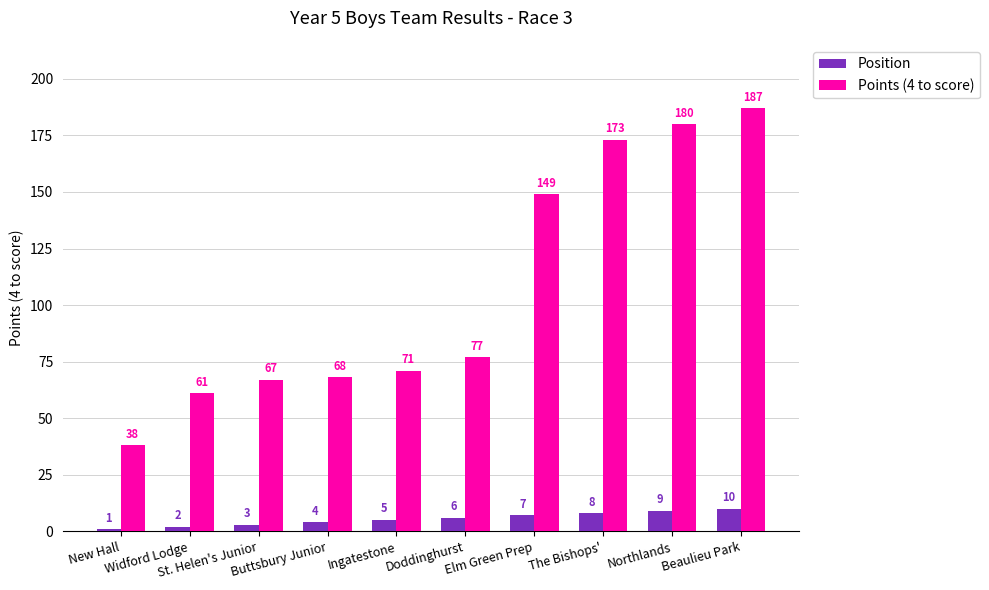

At which category is the sum across all series the highest?

Beaulieu Park